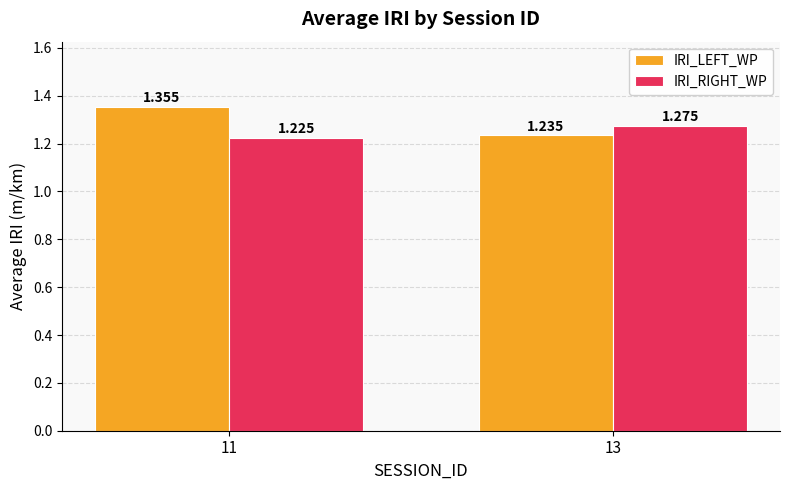

What is the total value across all series at 13?

2.5